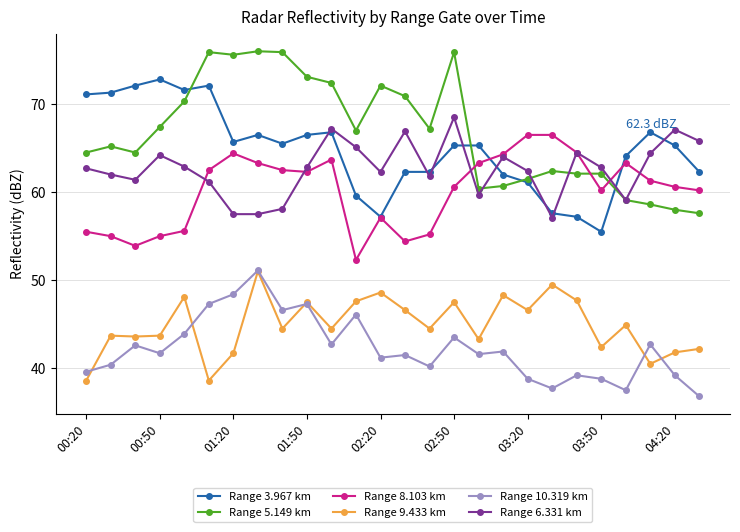

After their last crossing, which series has the higher values: Range 5.149 km or Range 8.103 km?

Range 8.103 km